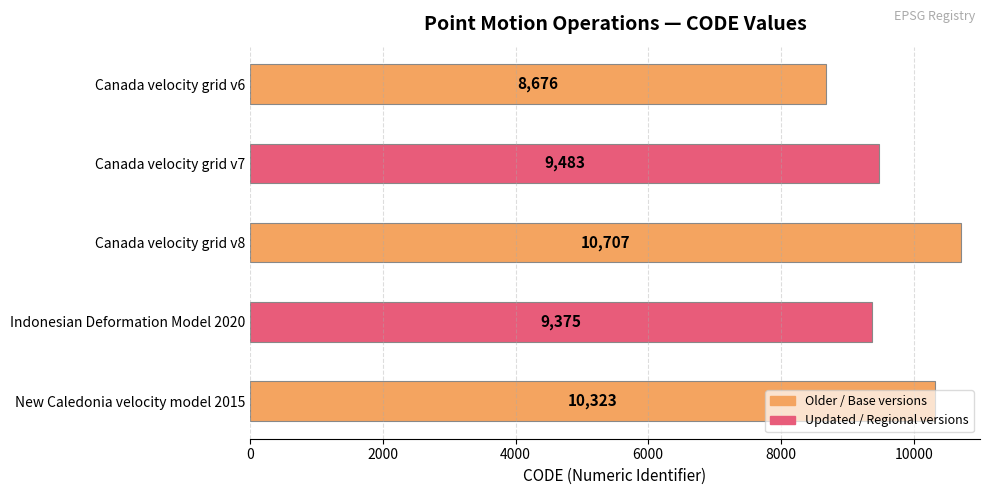

True or false: the data shows 1996 at Indonesian Deformation Model 2020.

False